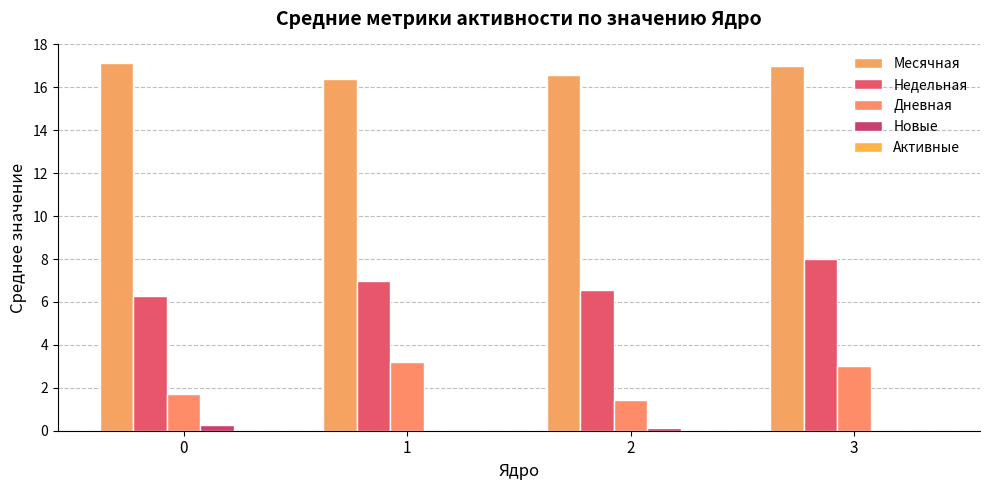

What is the difference between the highest and lowest values at 1?

16.4